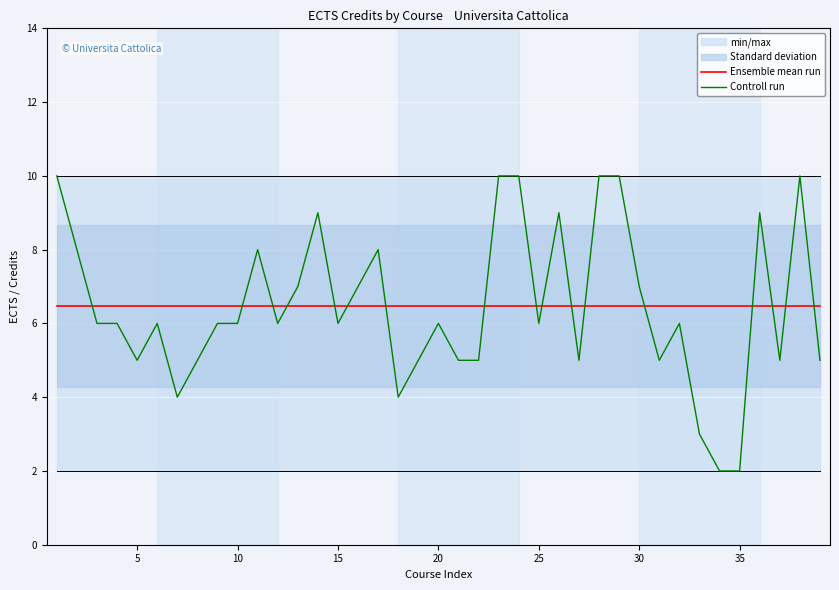

After their last crossing, which series has the higher values: Controll run or Ensemble mean run?

Ensemble mean run